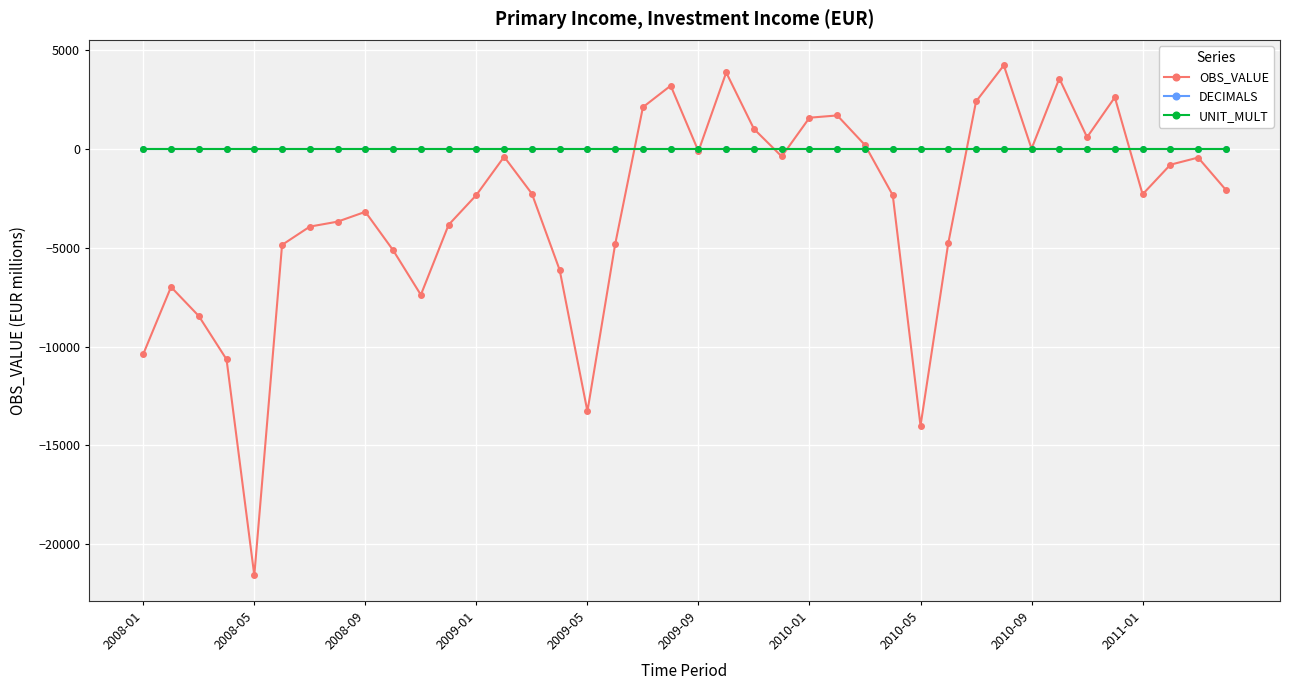

How many lines are shown in the chart?

3